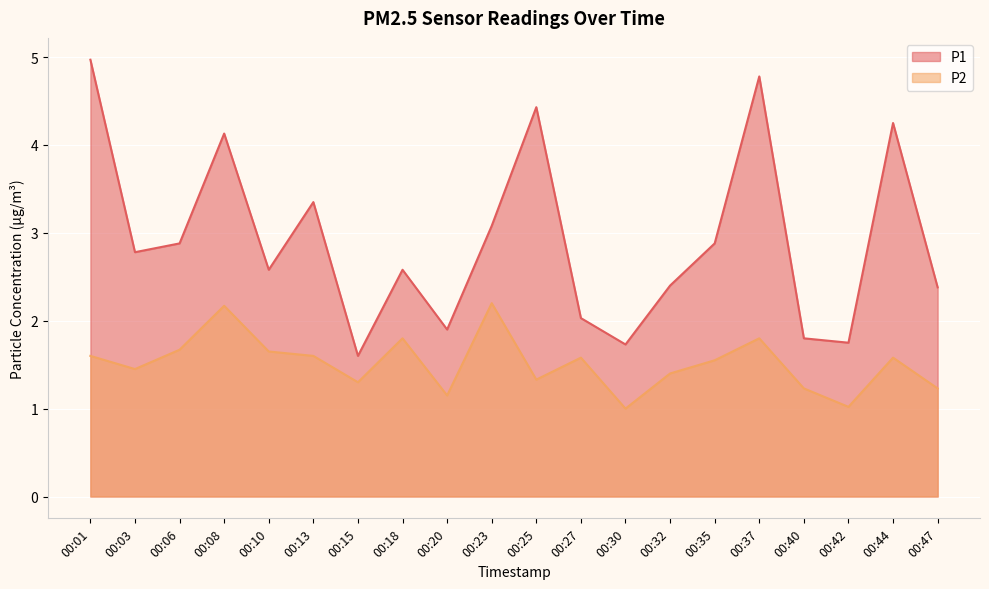

What are all the series names shown in the legend?

P1, P2